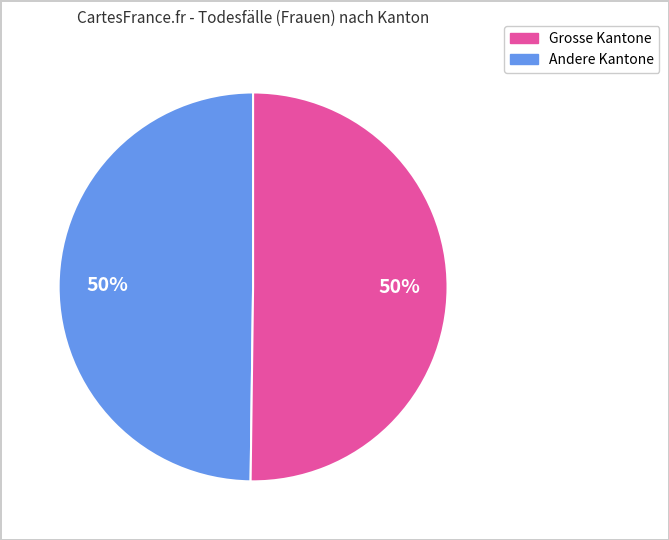

To the nearest percent, what is the average slice percentage?

50%